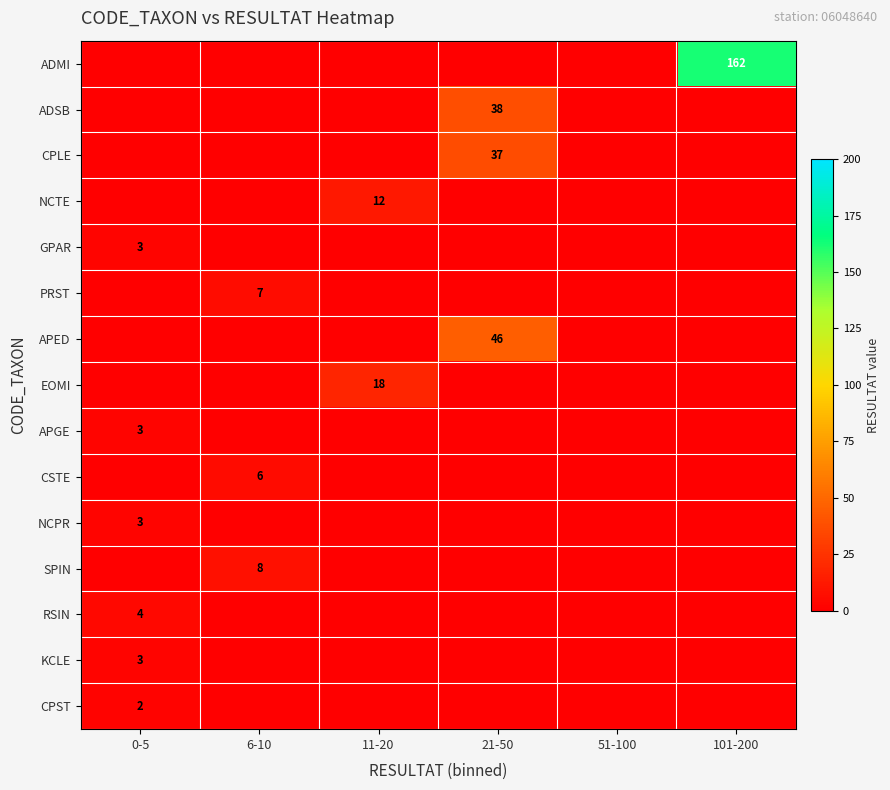

At how many categories does at least one series exceed 126?

1